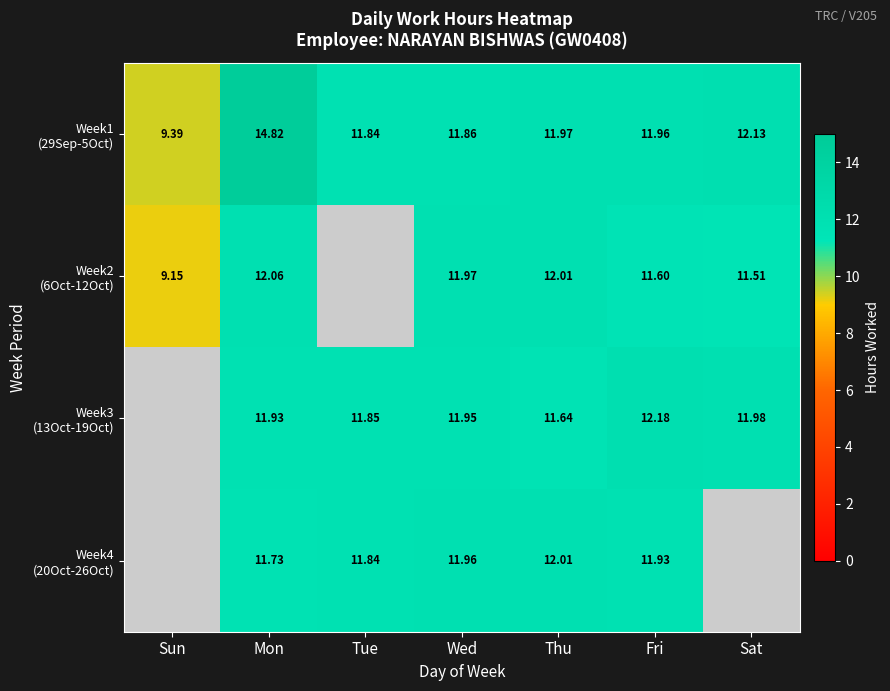

The value of Week2 (6Oct-12Oct) at Mon is 12.1. True or false?

True